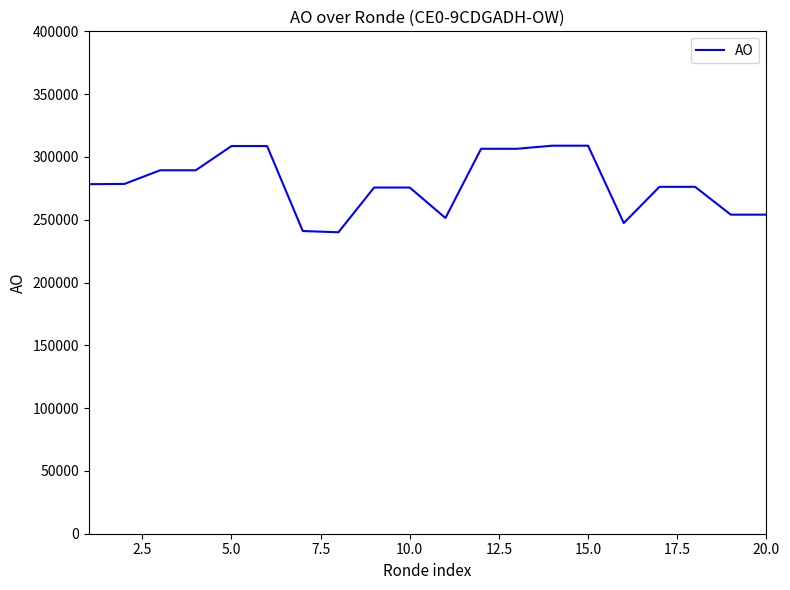

What is the difference between the maximum and minimum values?

68939